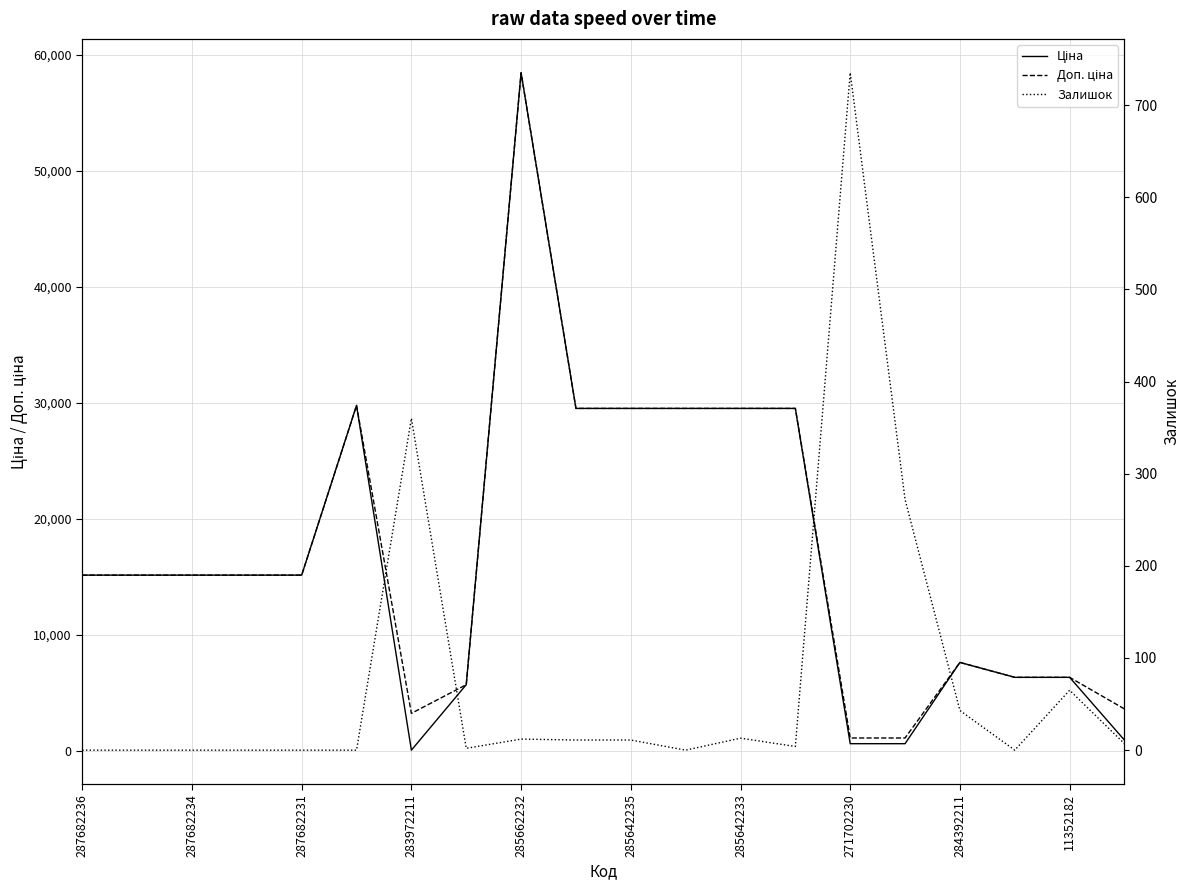

What is the difference between the second highest and minimum values in the Залишок series?

360.0